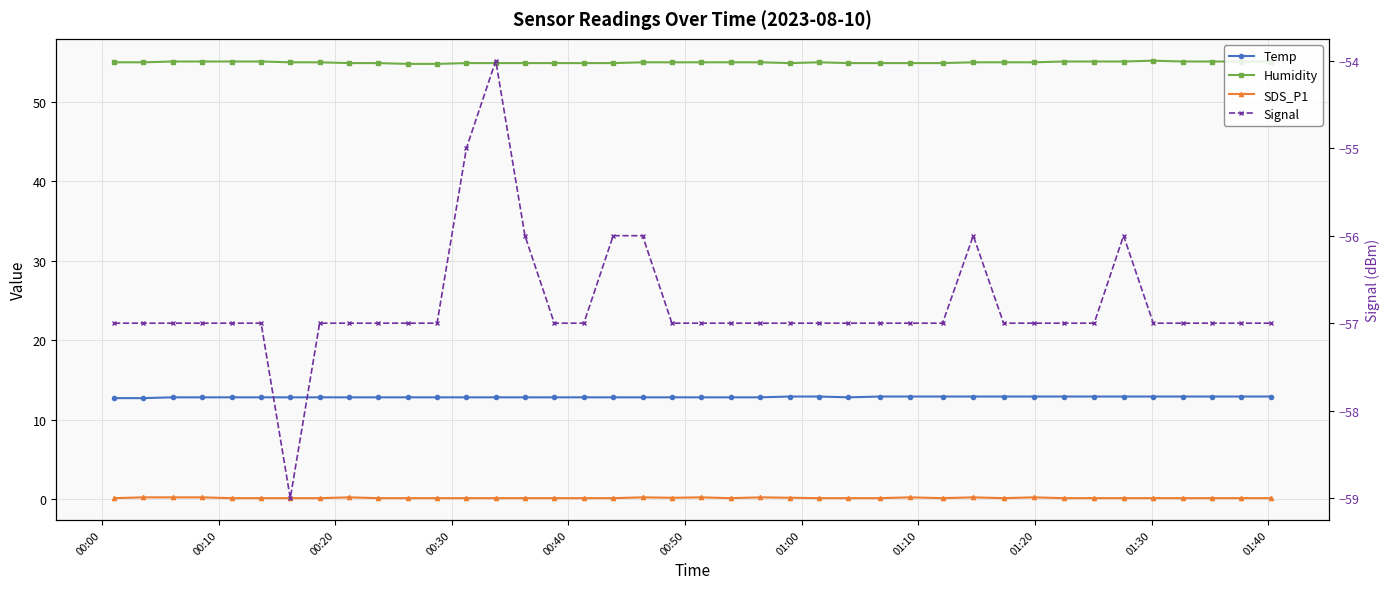

Which series has the largest range (max minus min)?

Signal